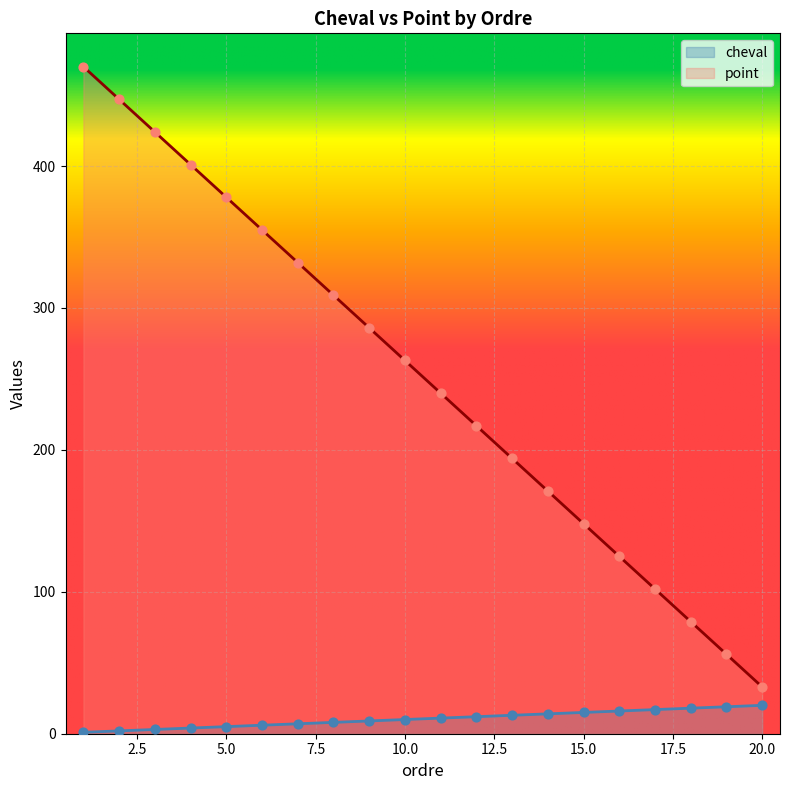

Which series has the largest total across all categories?

point